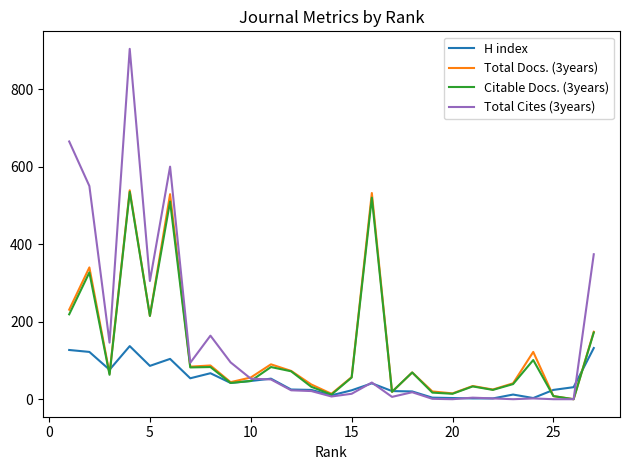

Which series has the widest spread of values?

Total Cites (3years)